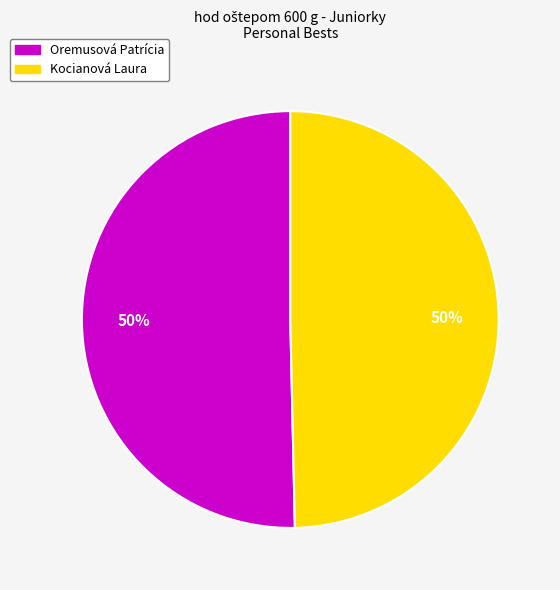

What is the ratio of the value at Kocianová Laura to the value at Oremusová Patrícia?

1.0